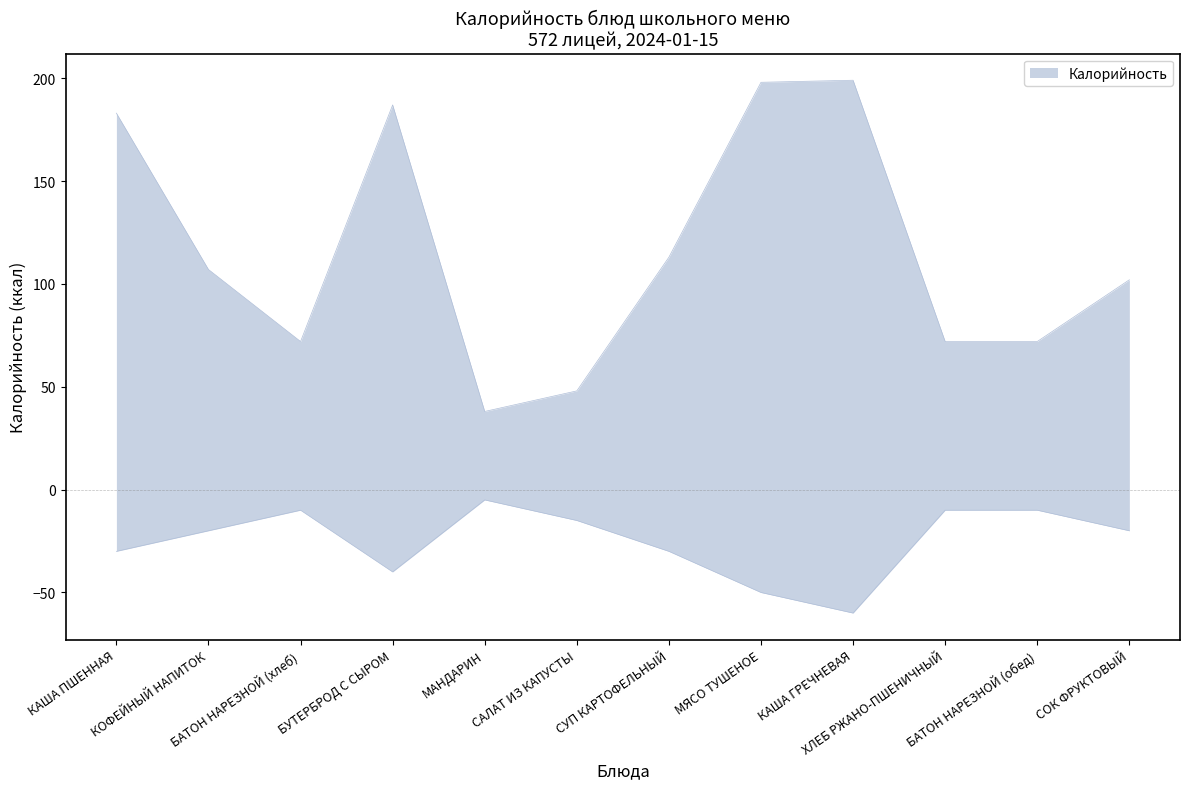

Which category has the lowest value across all series?

МАНДАРИН